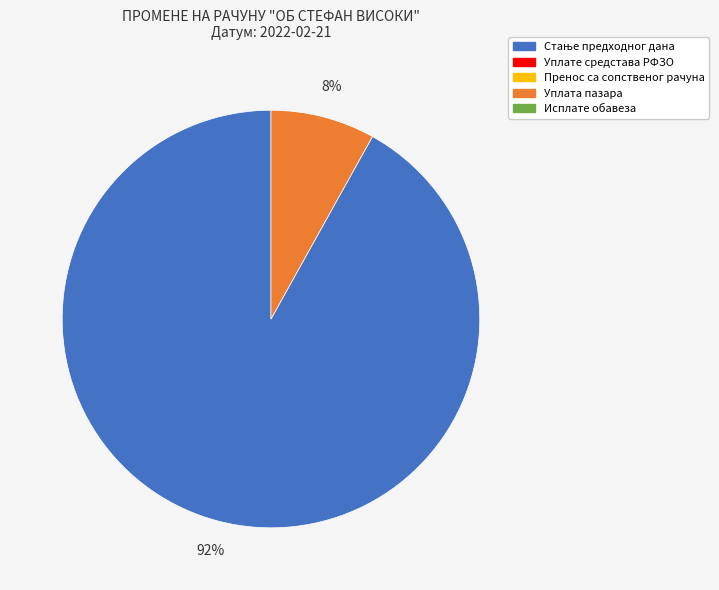

To the nearest percent, what is the average slice percentage?

50%